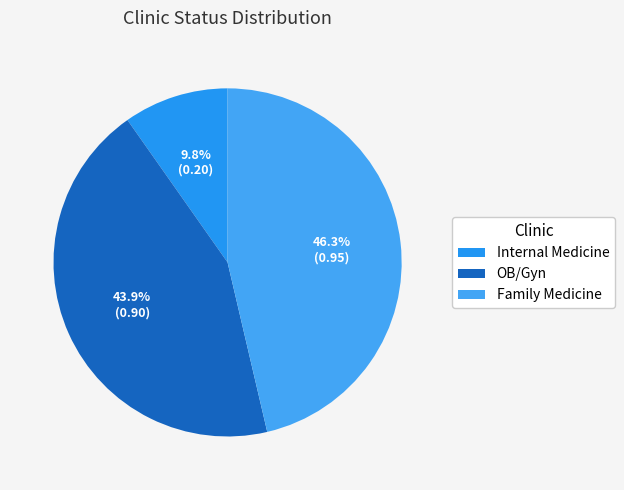

How much of the chart is everything except Internal Medicine?

90.2%